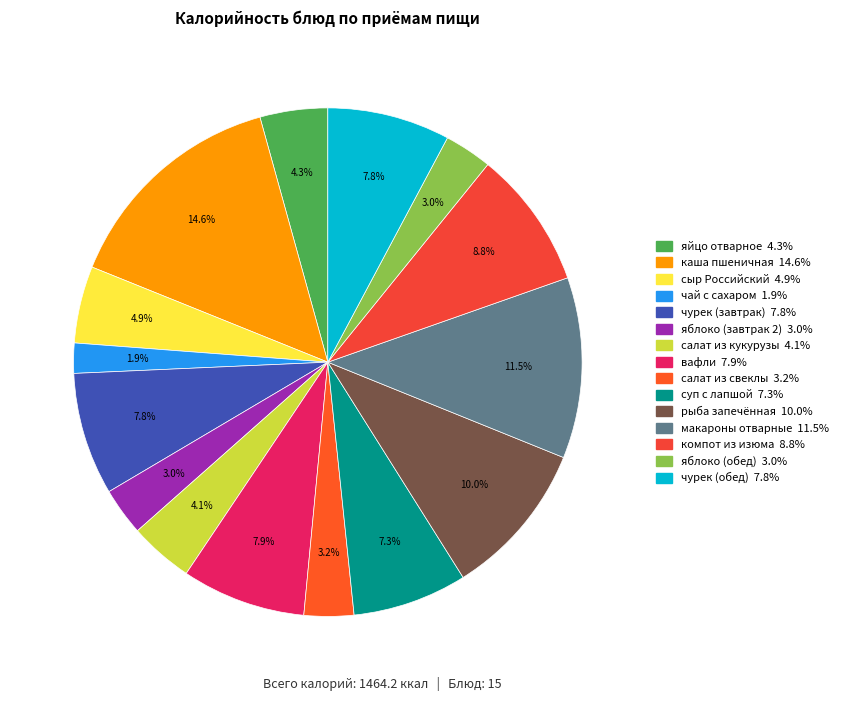

To the nearest percent, what portion does чурек (обед) represent?

8%